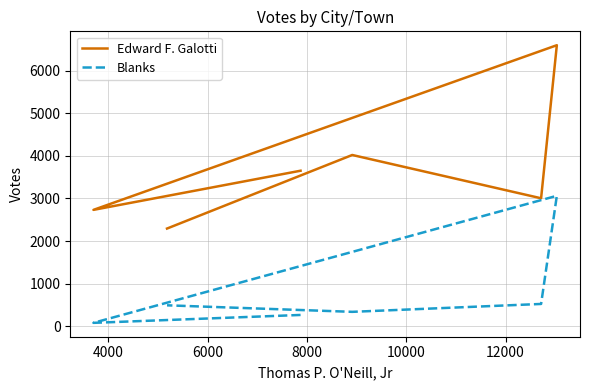

What is the lowest value of the Blanks series?

84